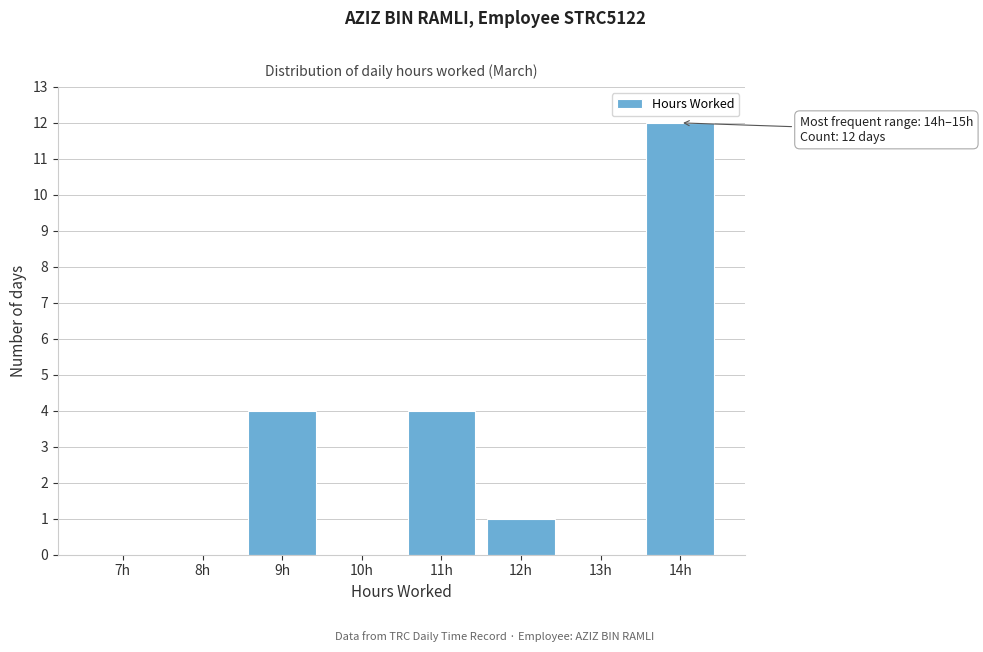

Reading left to right, extract all data points from this chart.

7h=0	8h=0	9h=4	10h=0	11h=4	12h=1	13h=0	14h=12